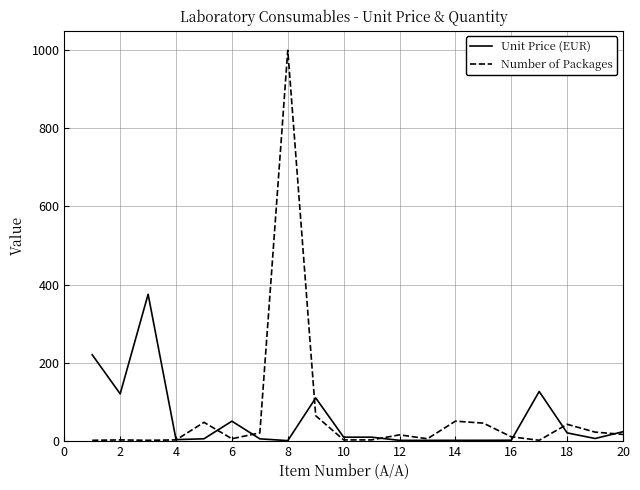

Is this an area chart (filled region under the line)?

No